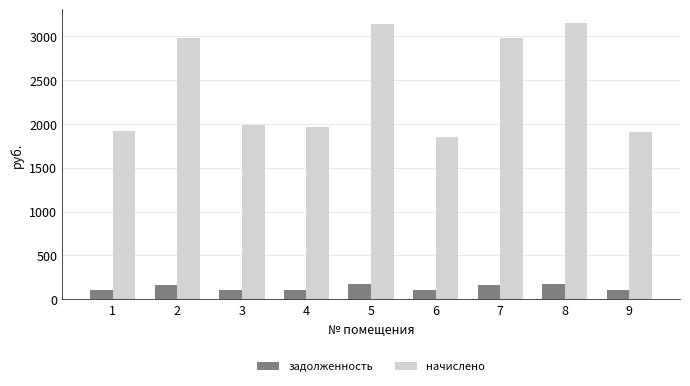

What is the total value across all series at 6?

1953.6